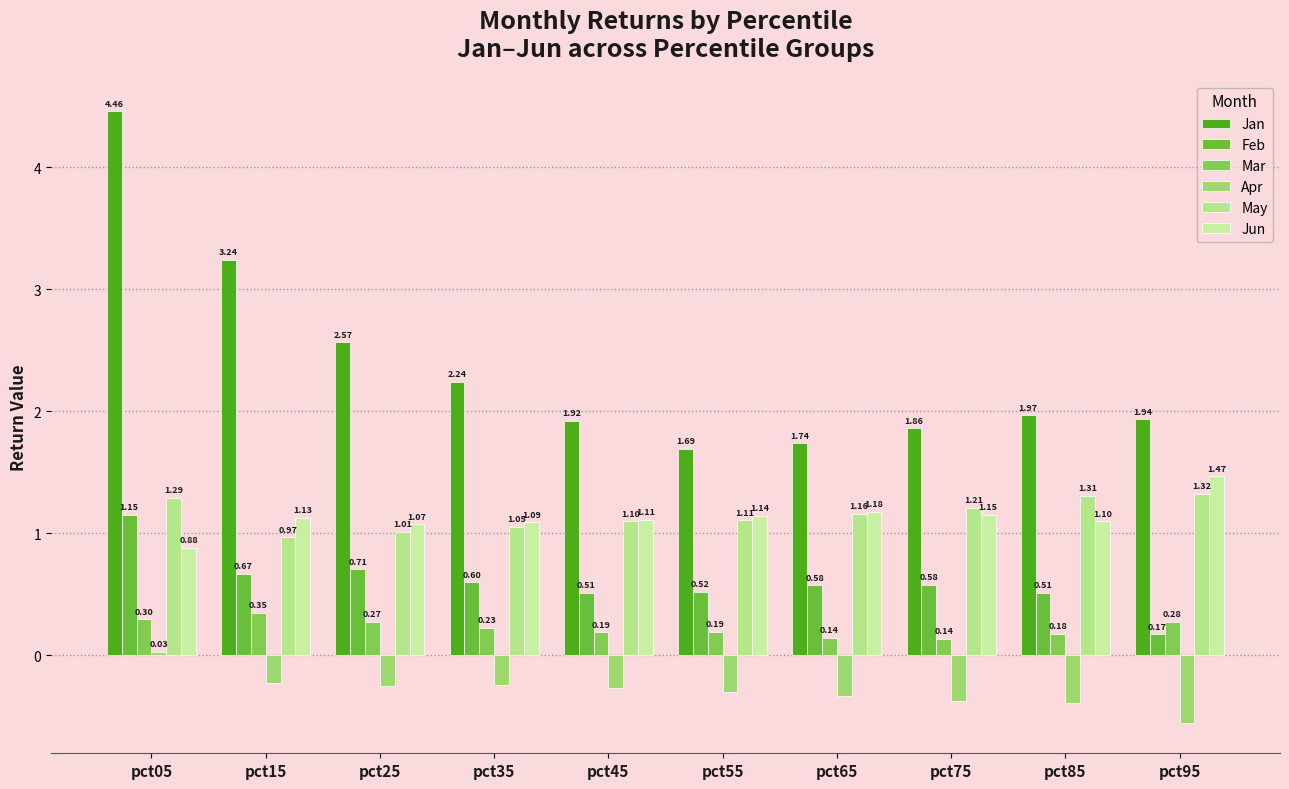

At how many categories does at least one series exceed 3?

2